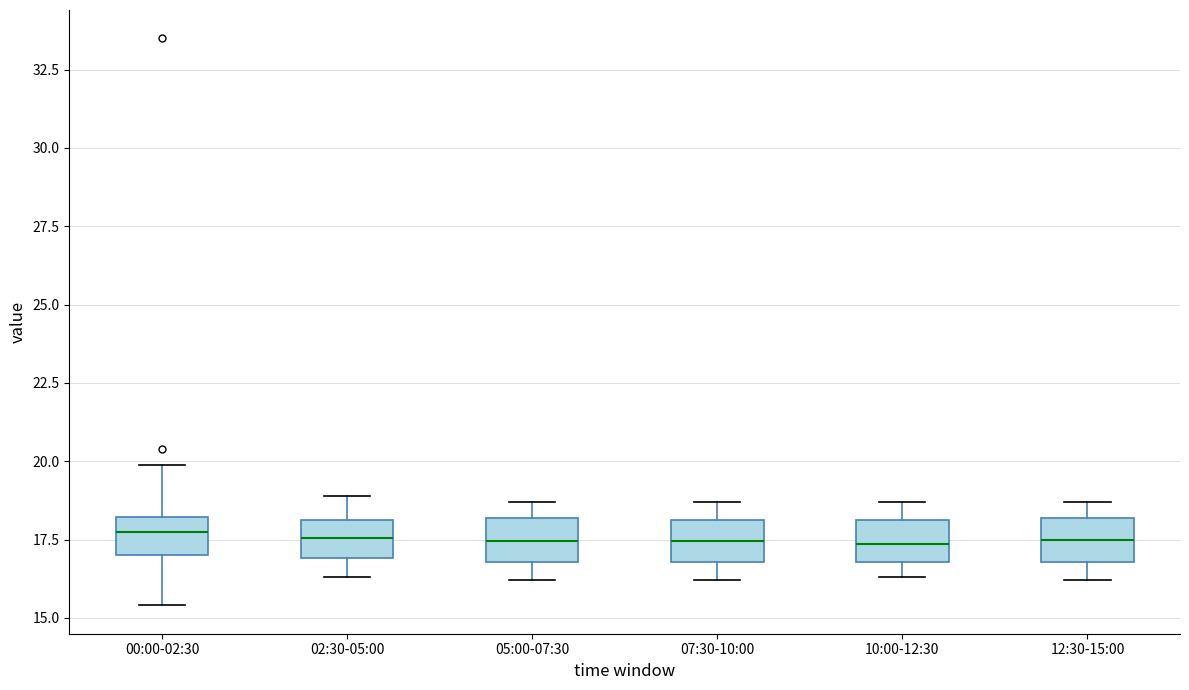

Reading left to right, read every box against the y-axis: the position of its median line, the range the box covers, and the ends of its whiskers. The values are not printed on the chart, so give them approximately, as read against the axis.

00:00-02:30: median 17.5, box 17.0 to 18.0, whiskers 15.5 to 20.0
02:30-05:00: median 17.5, box 17.0 to 18.0, whiskers 16.5 to 19.0
05:00-07:30: median 17.5, box 17.0 to 18.0, whiskers 16.0 to 18.5
07:30-10:00: median 17.5, box 17.0 to 18.0, whiskers 16.0 to 18.5
10:00-12:30: median 17.5, box 17.0 to 18.0, whiskers 16.5 to 18.5
12:30-15:00: median 17.5, box 17.0 to 18.0, whiskers 16.0 to 18.5